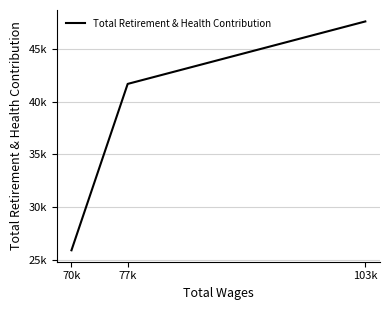

The chart shows a value of 41699 at 77k. True or false?

True